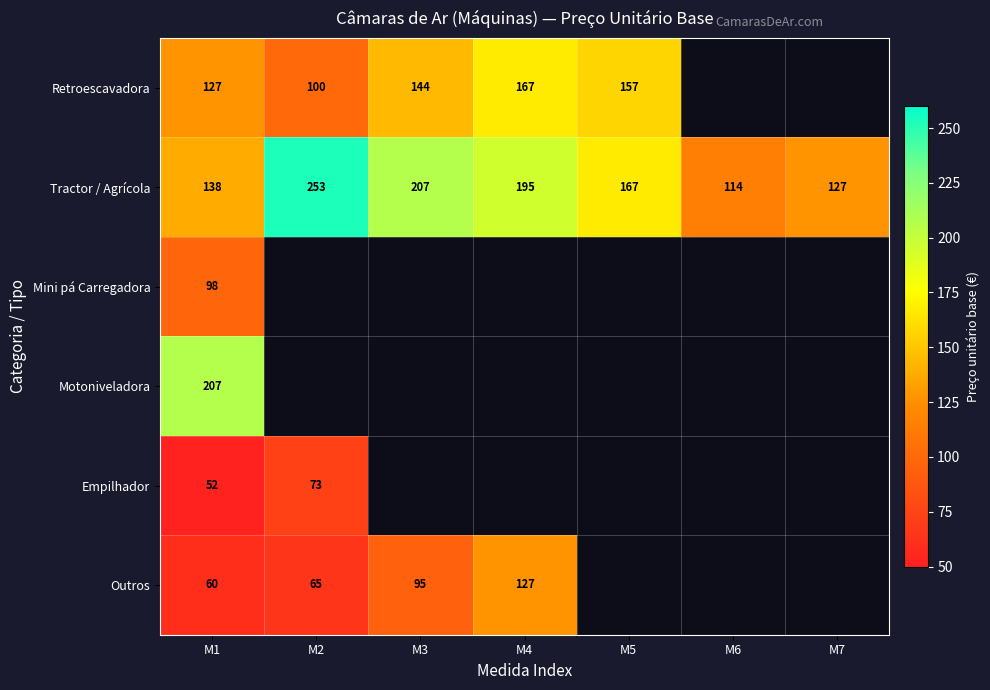

Is it true that Tractor / Agrícola equals 68 at M1?

False